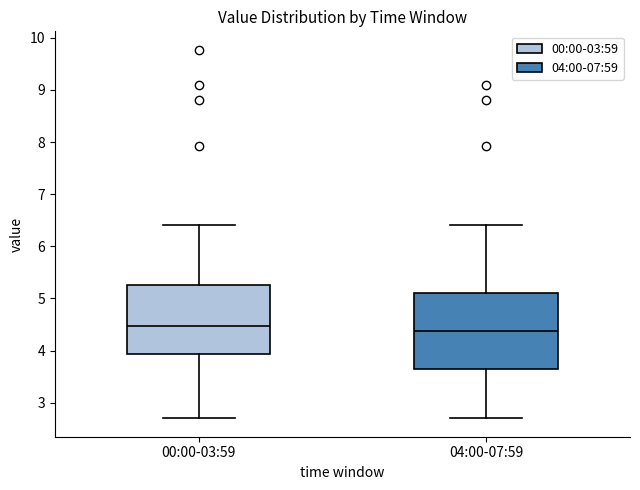

Reading left to right, read every box against the y-axis: the position of its median line, the range the box covers, and the ends of its whiskers. The values are not printed on the chart, so give them approximately, as read against the axis.

00:00-03:59: median 4.5, box 3.9 to 5.3, whiskers 2.7 to 6.4
04:00-07:59: median 4.4, box 3.6 to 5.1, whiskers 2.7 to 6.4